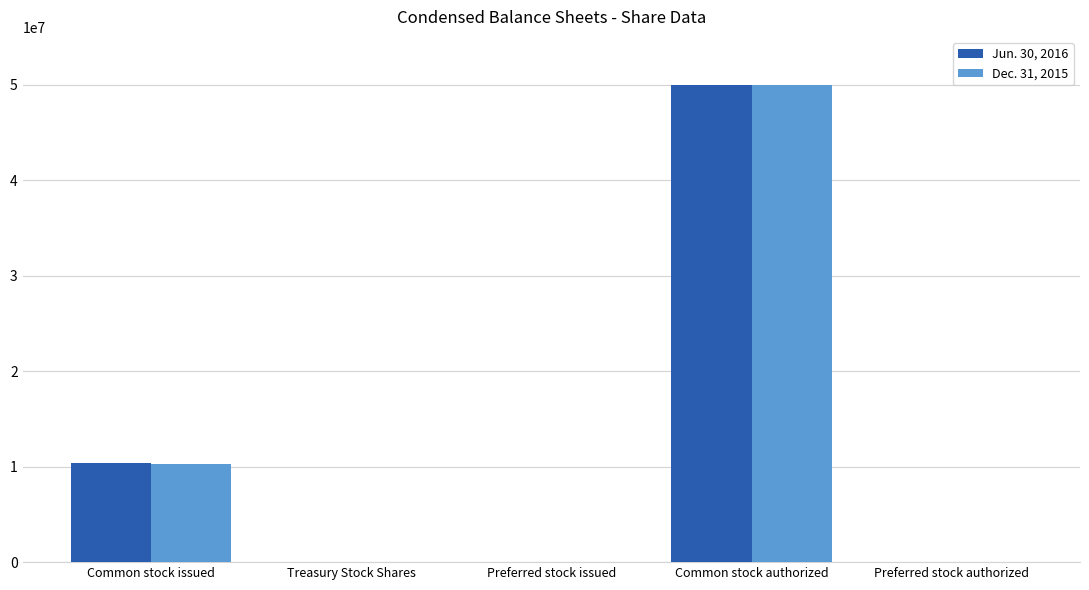

At which category is the sum across all series the highest?

Common stock authorized